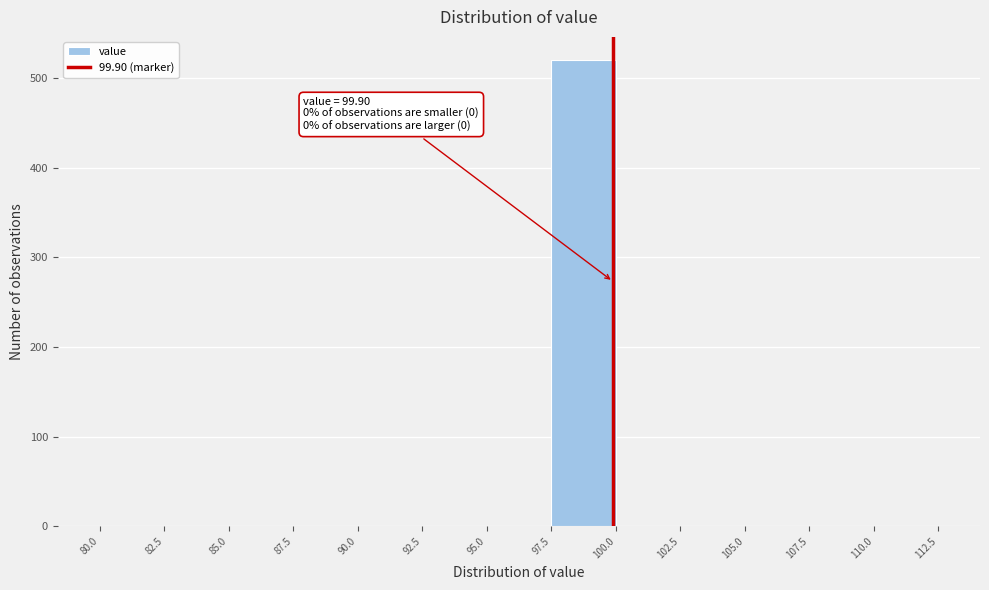

Which range on the x-axis has the tallest bar?

97.5 to 100.0